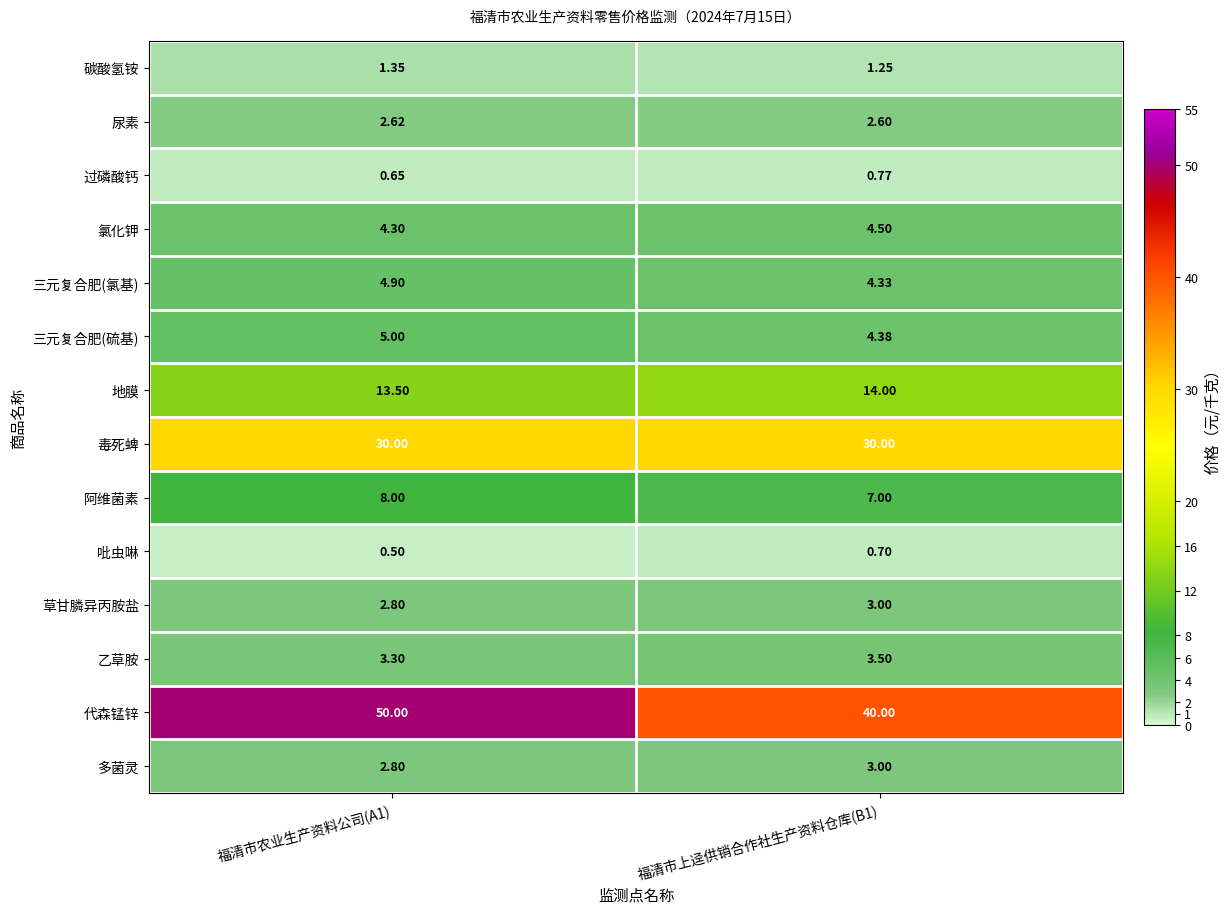

Which series has the largest total across all categories?

代森锰锌